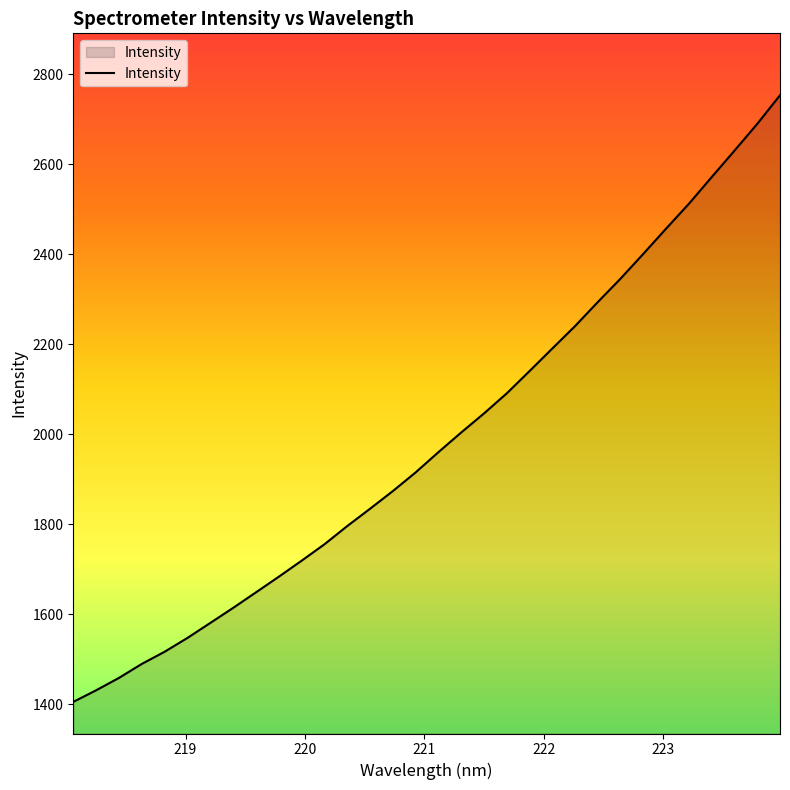

What is the difference between the maximum and minimum values?

1348.6